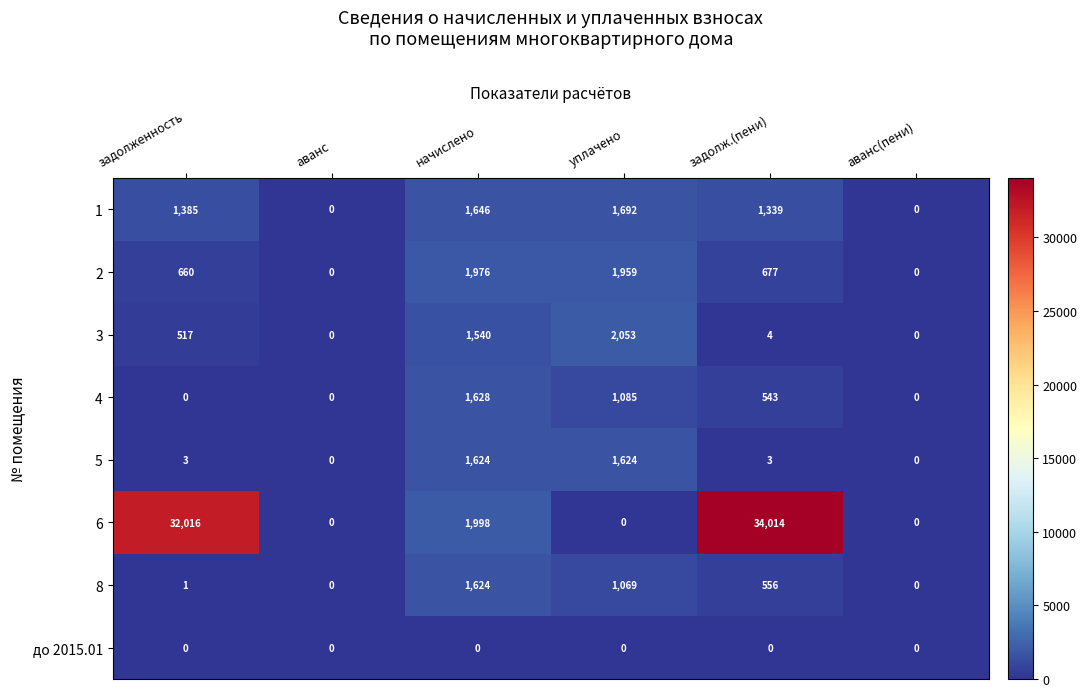

Which series has the largest total across all categories?

6